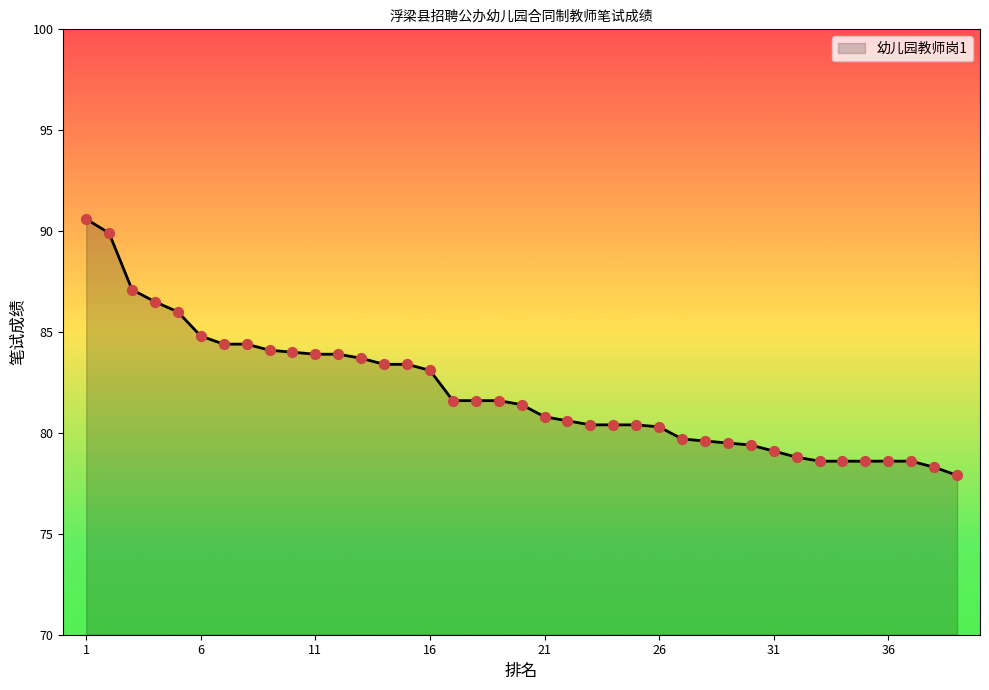

What is the maximum value shown in the chart?

90.6